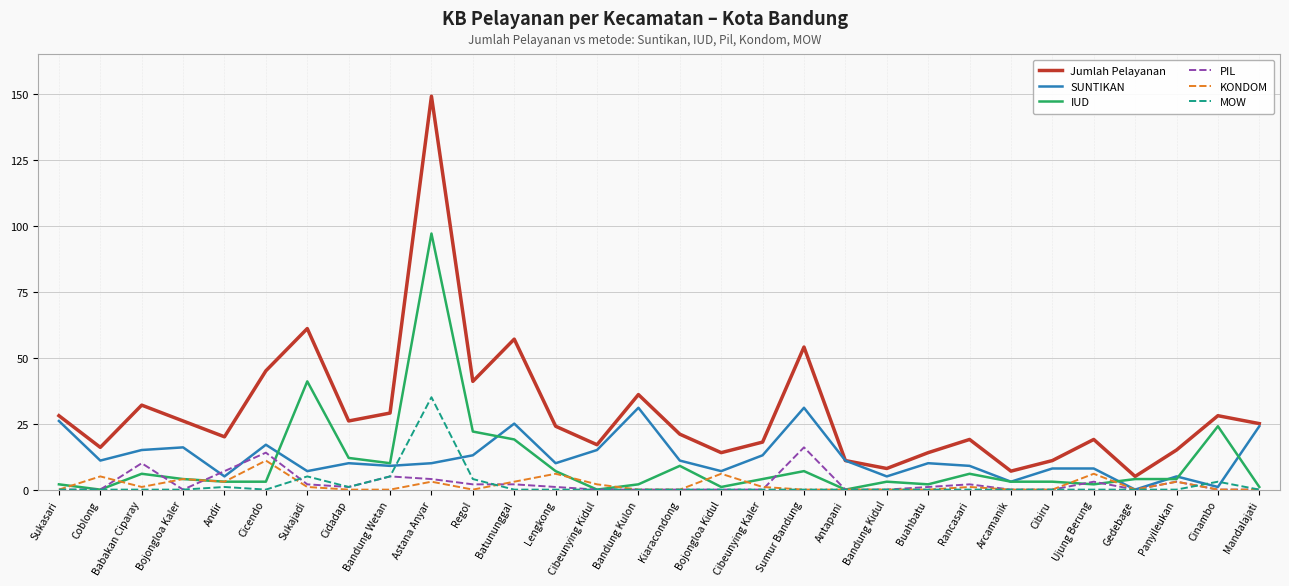

Is it true that PIL equals 0 at Cibeunying Kaler?

True